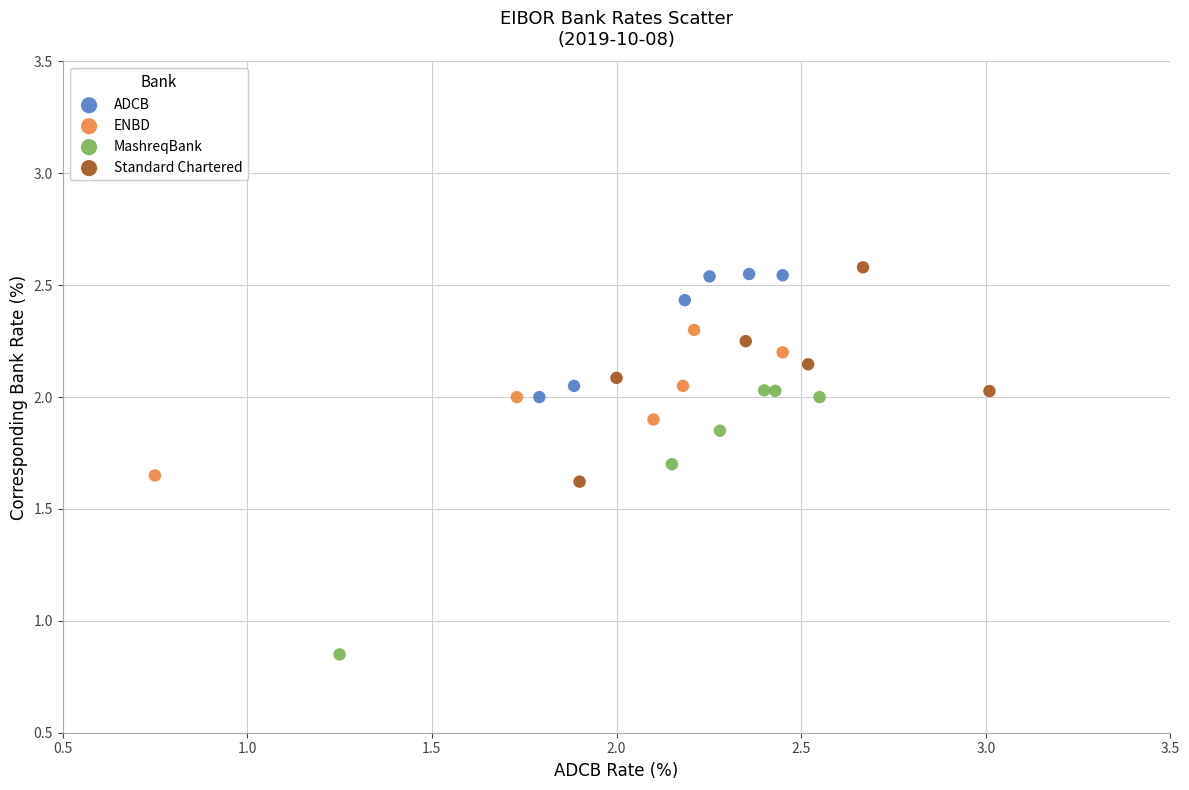

Which series contains the lowest Y value?

MashreqBank